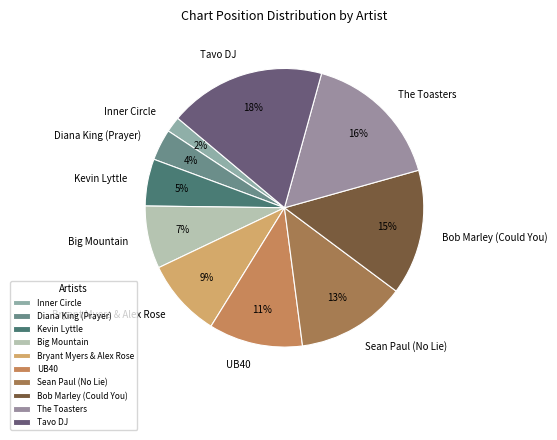

Count the number of slices in the pie.

10